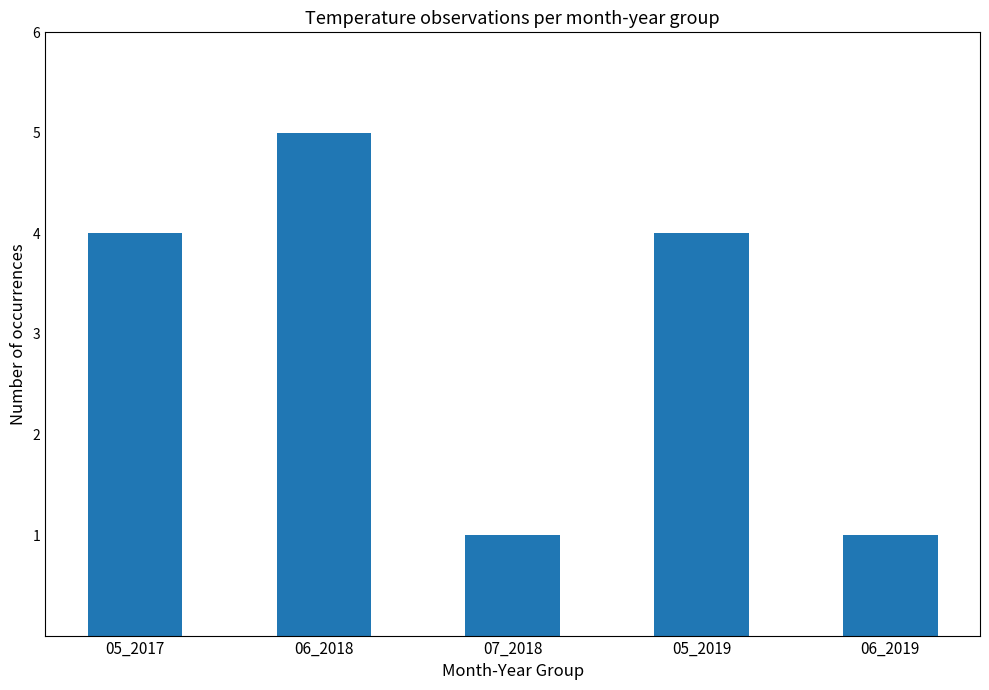

True or false: the data shows 5 at 06_2018.

True